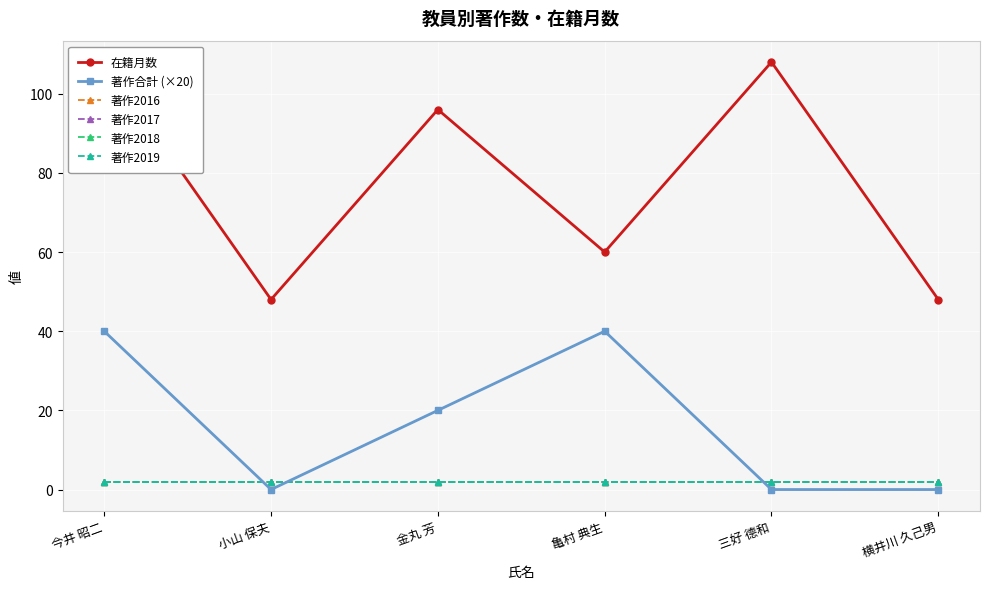

How many lines are shown in the chart?

6